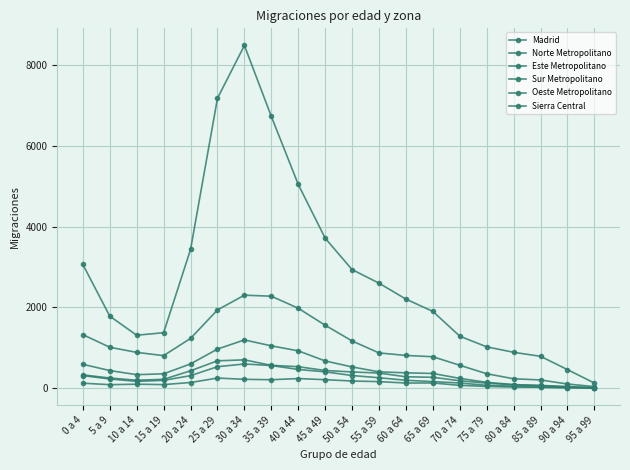

Rank the series at 75 a 79 from lowest to highest value.

Sierra Central, Norte Metropolitano, Oeste Metropolitano, Este Metropolitano, Sur Metropolitano, Madrid